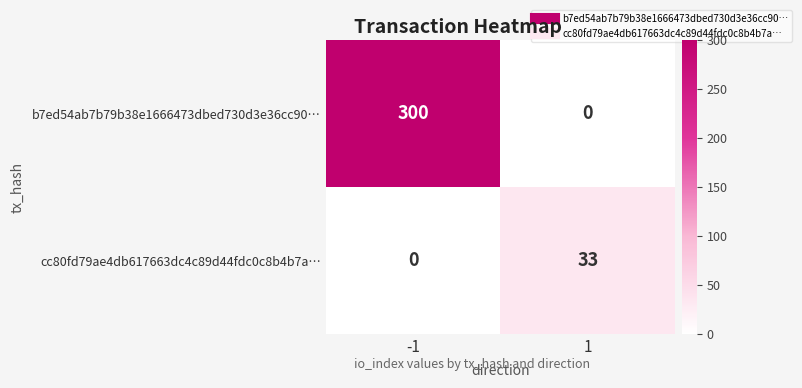

What value does the b7ed54ab7b79b38e1666473dbed730d3e36cc90… series have at -1, to the nearest 50?

300